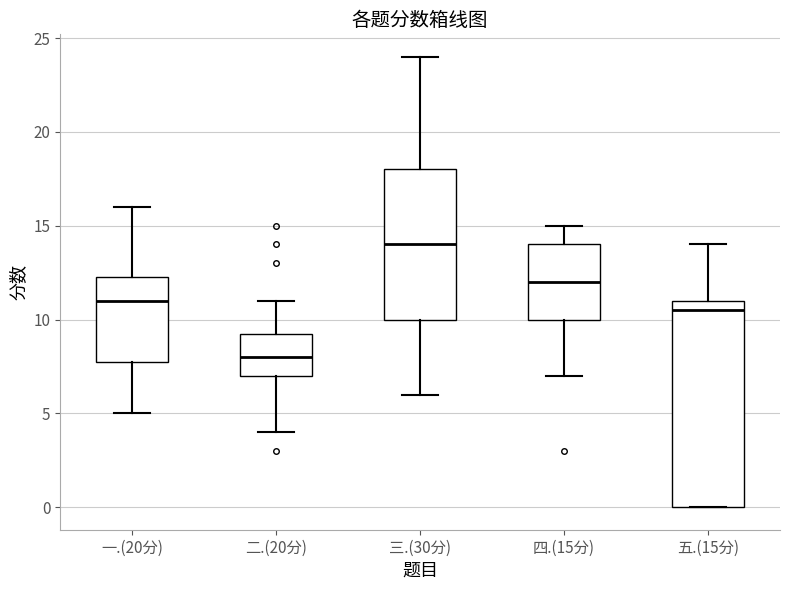

Where does the lower whisker of the box for 一.(20分) end on the y-axis? The values are not printed on the chart, so give them approximately, as read against the axis.

5.0